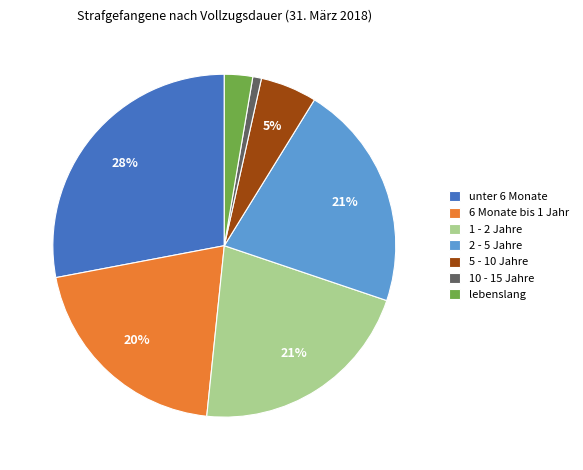

To the nearest percent, what is the average slice percentage?

14%